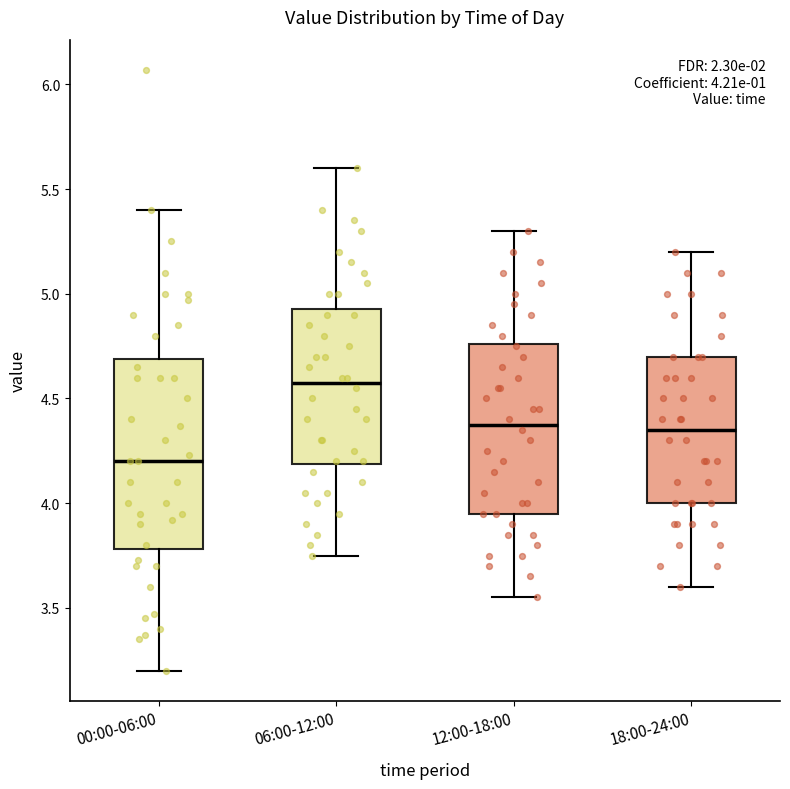

Which box is the tallest, from its lower edge to its upper edge?

00:00-06:00